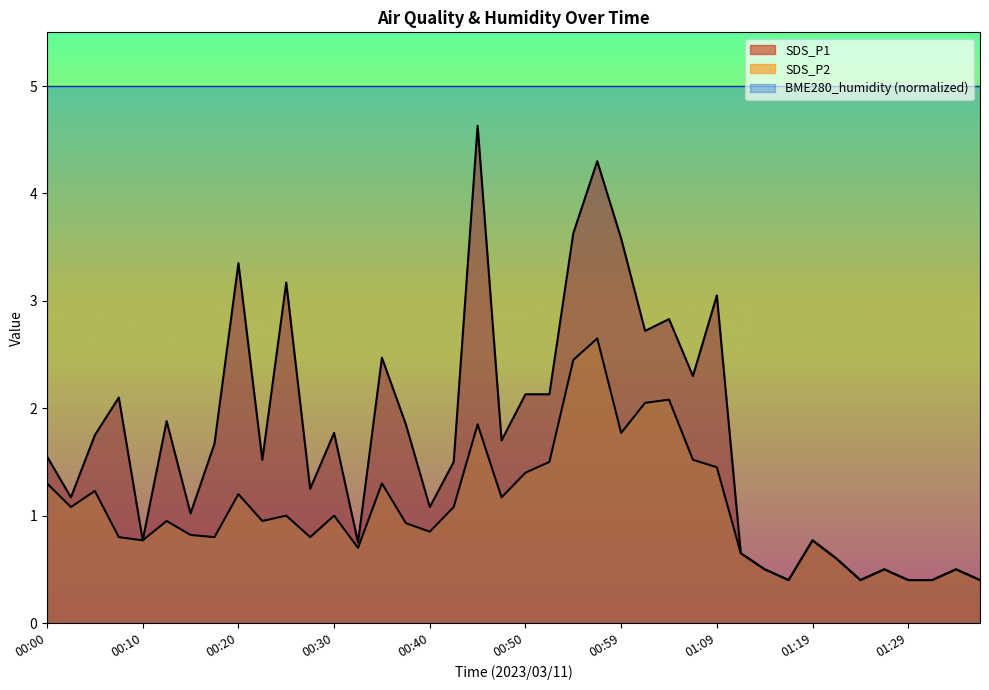

What are all the series names shown in the legend?

SDS_P1, SDS_P2, BME280_humidity (normalized)